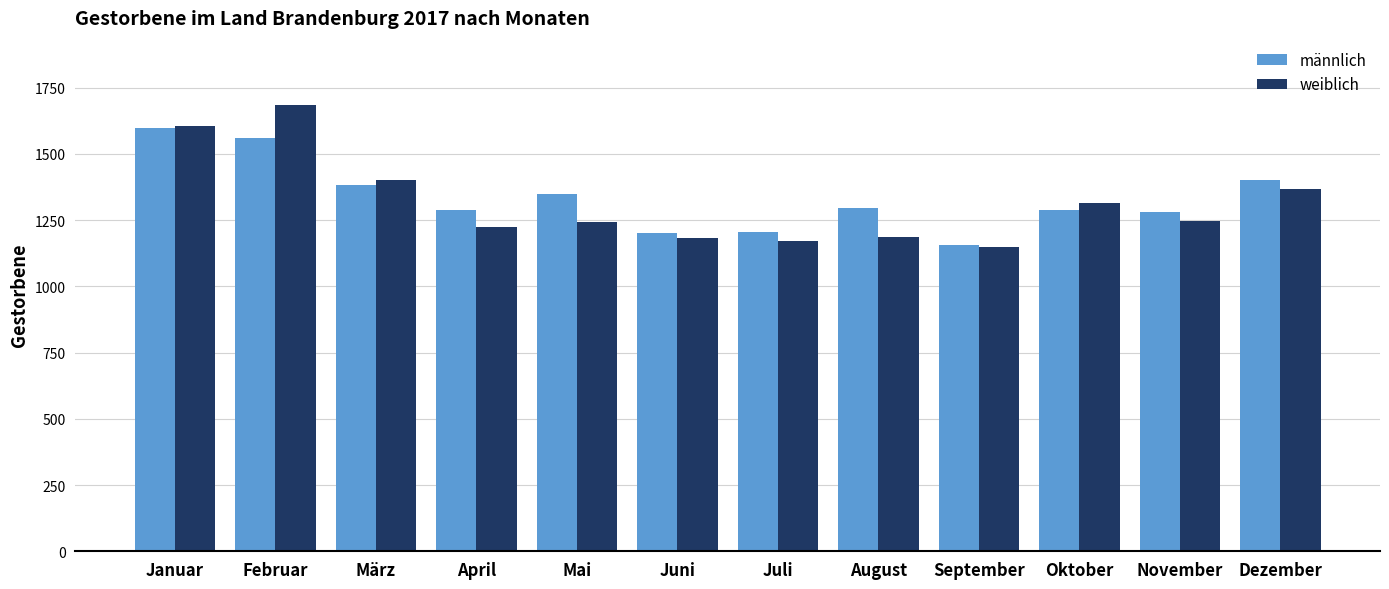

What is the average value of the männlich series?

1334